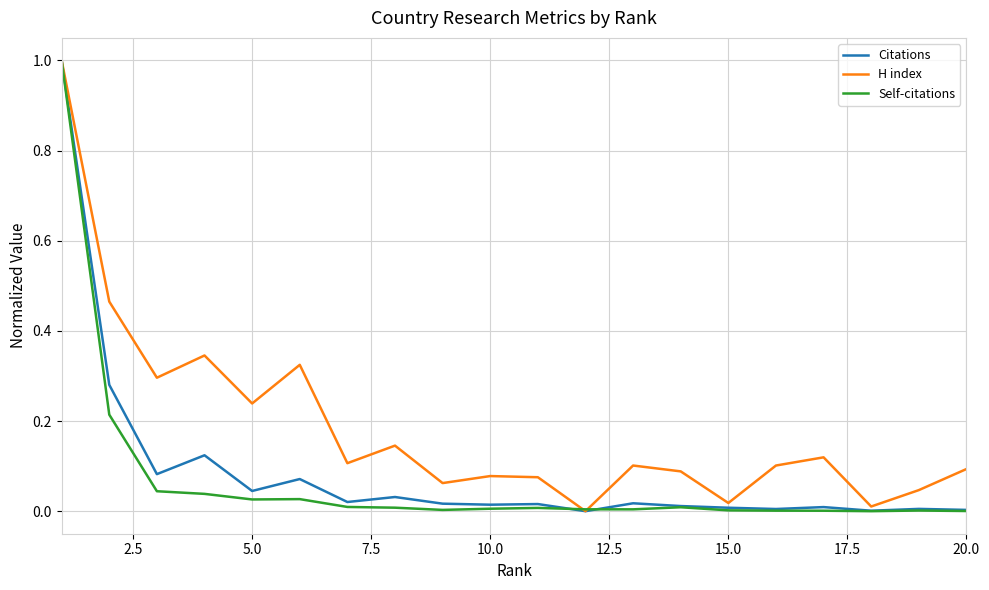

In Self-citations, how many points are higher than both neighbors (excluding endpoints)?

4